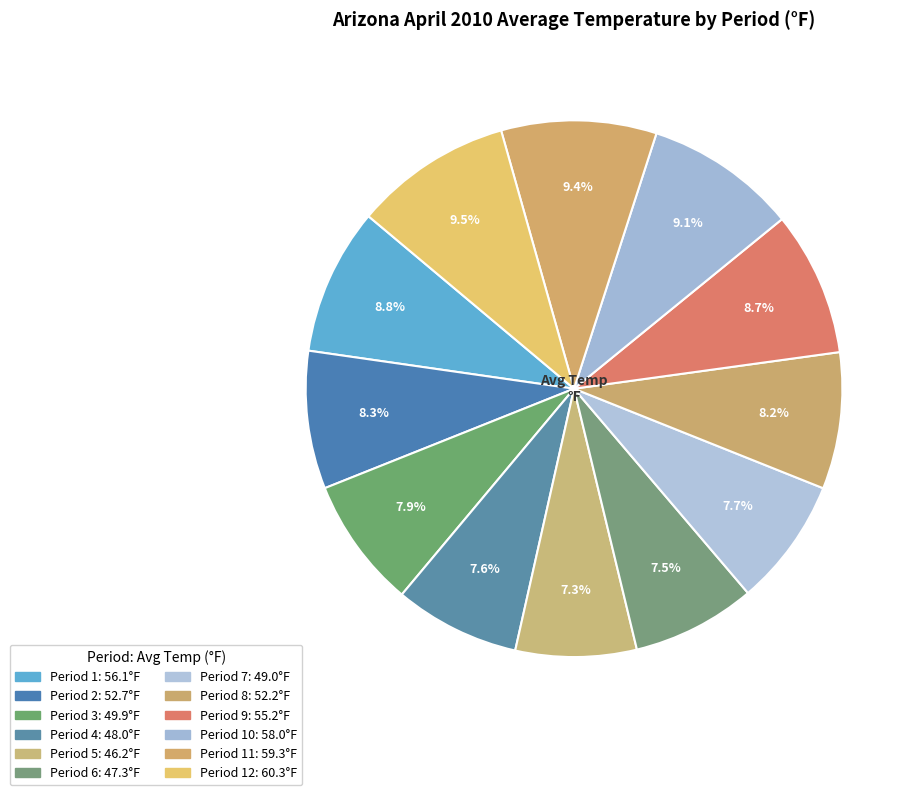

Is there a majority slice in this chart?

No